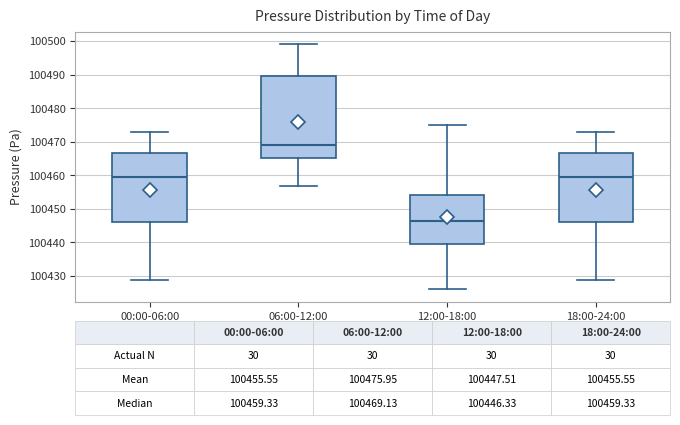

Which box's median line is the lowest?

12:00-18:00